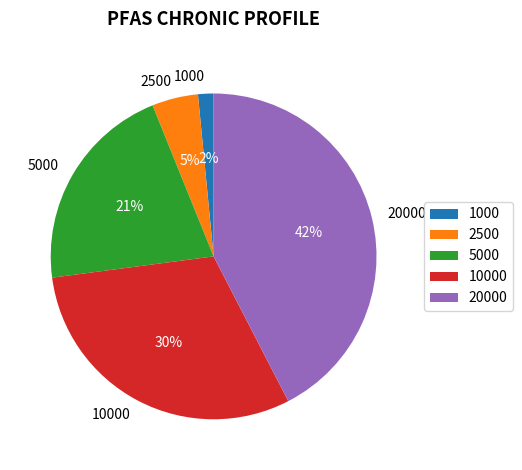

Is 20000 the majority of the pie?

No